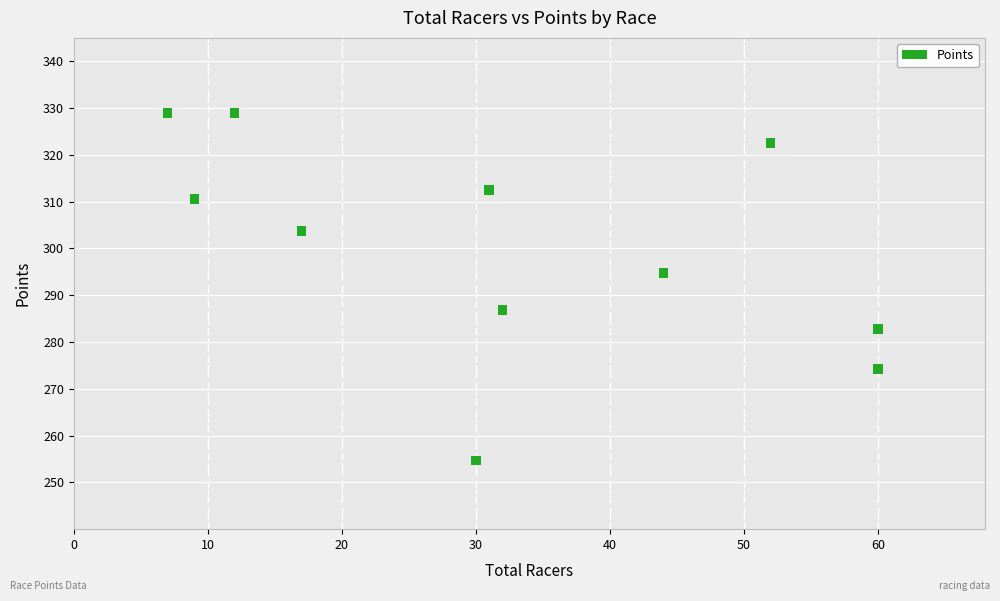

What is the range of X values (max minus min)?

53.0